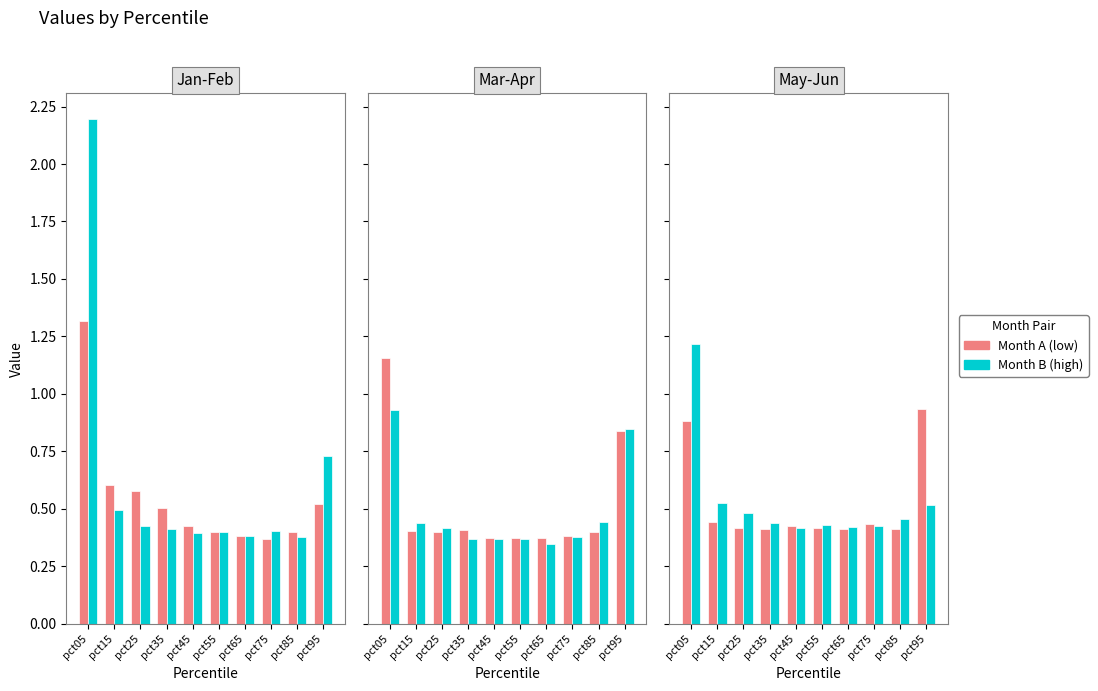

Reading left to right, what are all the values shown in this chart?

Jan: pct05=1.3	pct15=0.6	pct25=0.6	pct35=0.5	pct45=0.4	pct55=0.4	pct65=0.4	pct75=0.4	pct85=0.4	pct95=0.5
Feb: pct05=2.2	pct15=0.5	pct25=0.4	pct35=0.4	pct45=0.4	pct55=0.4	pct65=0.4	pct75=0.4	pct85=0.4	pct95=0.7
Mar: pct05=1.2	pct15=0.4	pct25=0.4	pct35=0.4	pct45=0.4	pct55=0.4	pct65=0.4	pct75=0.4	pct85=0.4	pct95=0.8
Apr: pct05=0.9	pct15=0.4	pct25=0.4	pct35=0.4	pct45=0.4	pct55=0.4	pct65=0.3	pct75=0.4	pct85=0.4	pct95=0.8
May: pct05=0.9	pct15=0.4	pct25=0.4	pct35=0.4	pct45=0.4	pct55=0.4	pct65=0.4	pct75=0.4	pct85=0.4	pct95=0.9
Jun: pct05=1.2	pct15=0.5	pct25=0.5	pct35=0.4	pct45=0.4	pct55=0.4	pct65=0.4	pct75=0.4	pct85=0.5	pct95=0.5